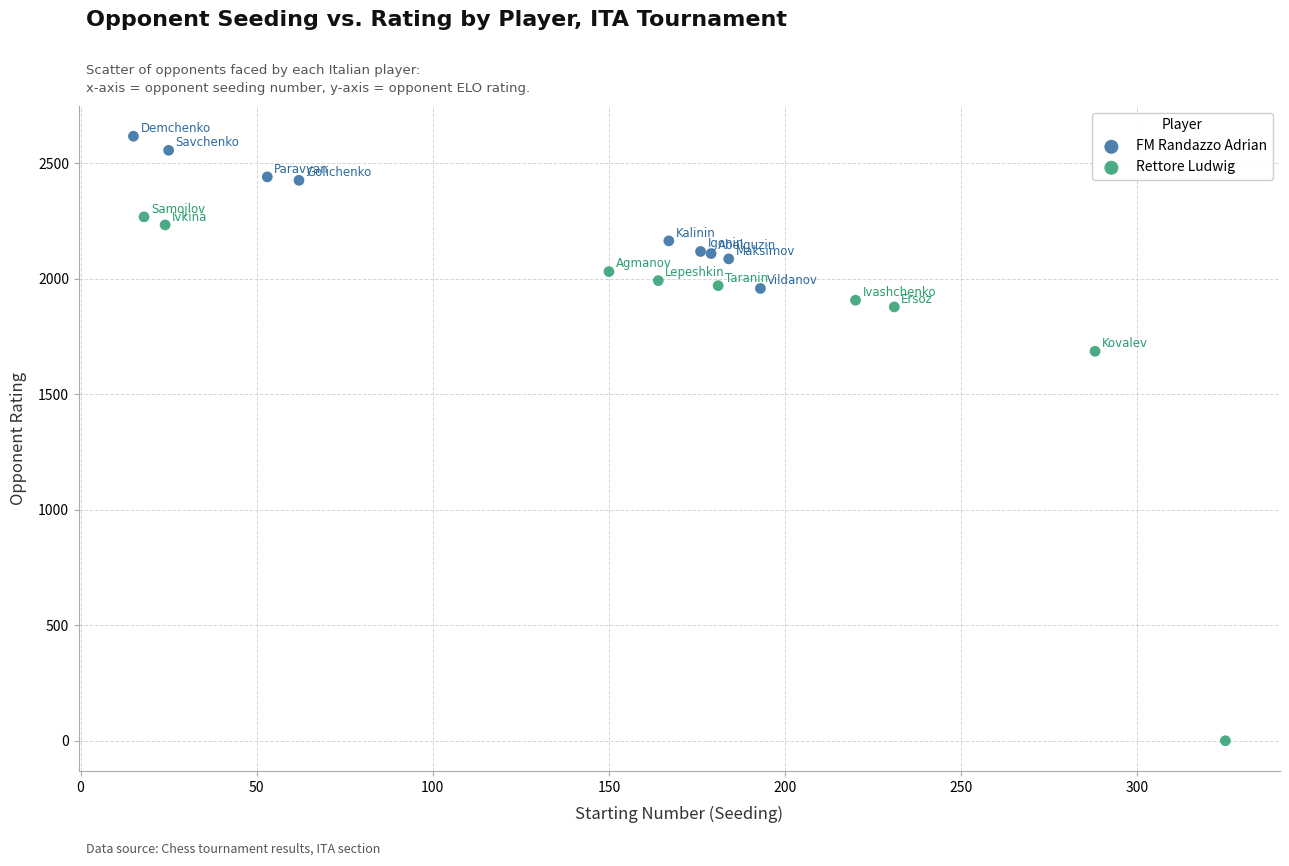

Which series contains the lowest Y value?

Rettore Ludwig